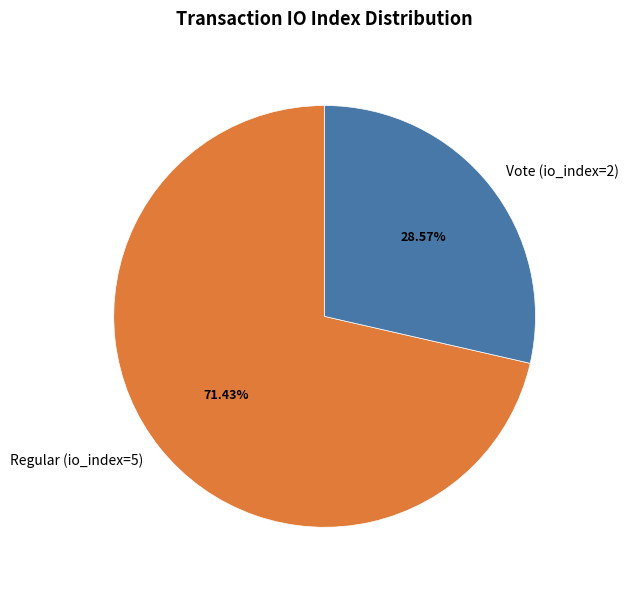

What is the total percentage of Regular (io_index=5) and Vote (io_index=2)?

100.0%